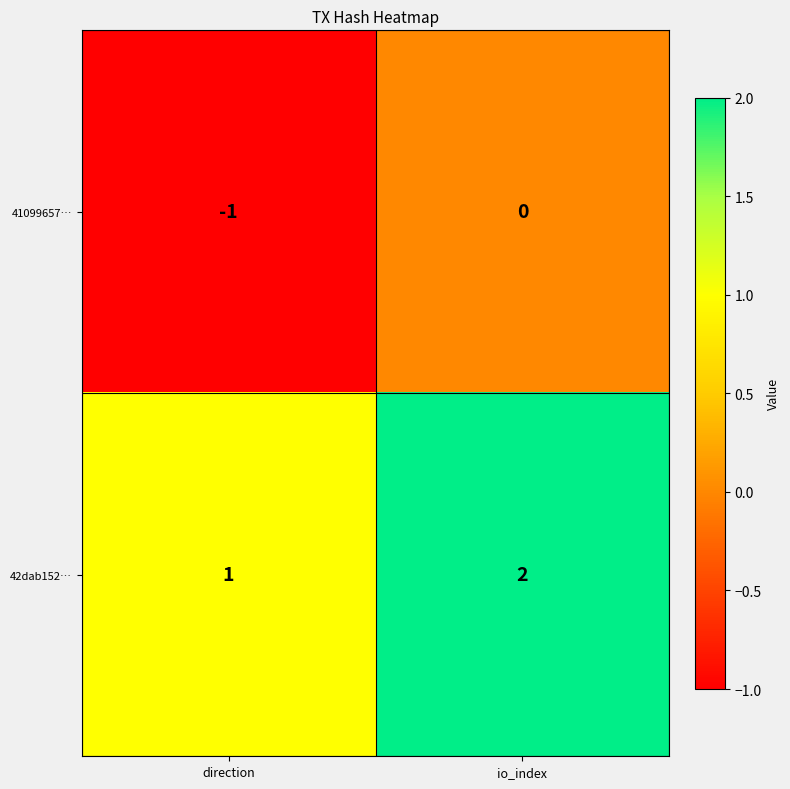

Reading left to right, list all the values displayed in this chart.

41099657…: direction=-1	io_index=0
42dab152…: direction=1	io_index=2